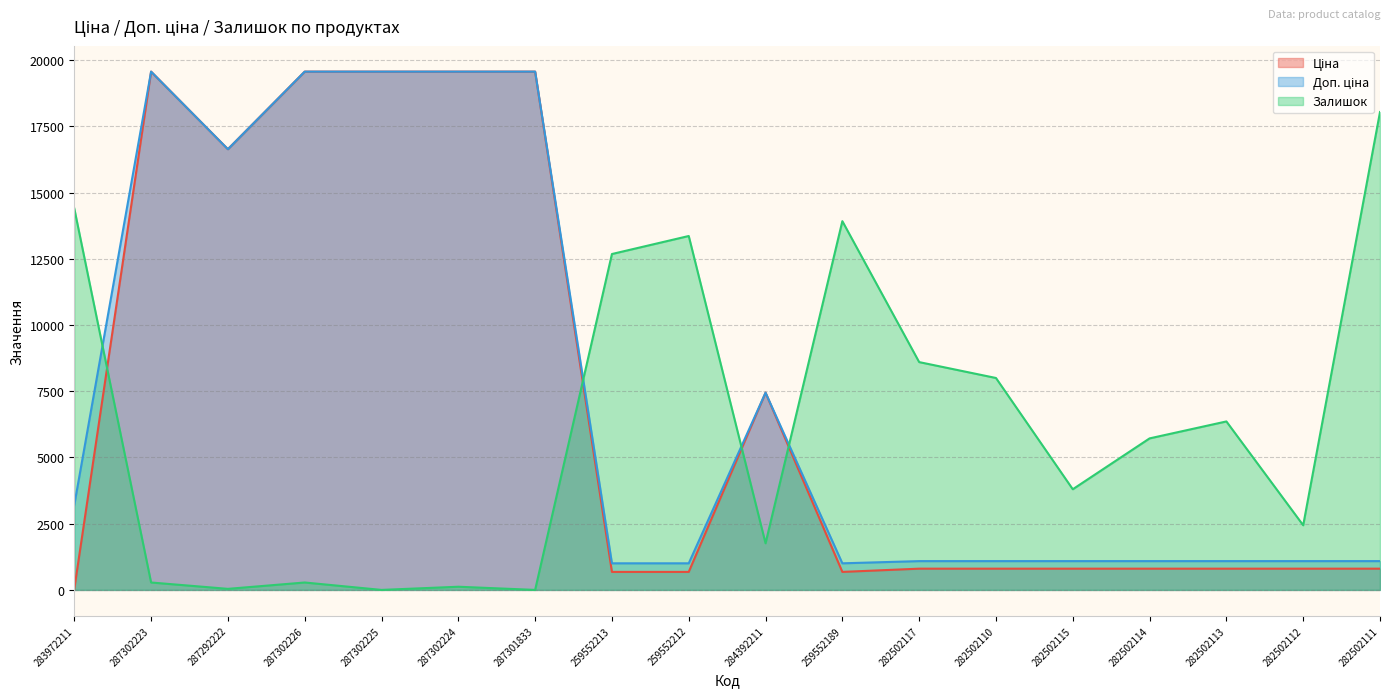

True or false: Доп. ціна has more than 0 interior local peaks.

True